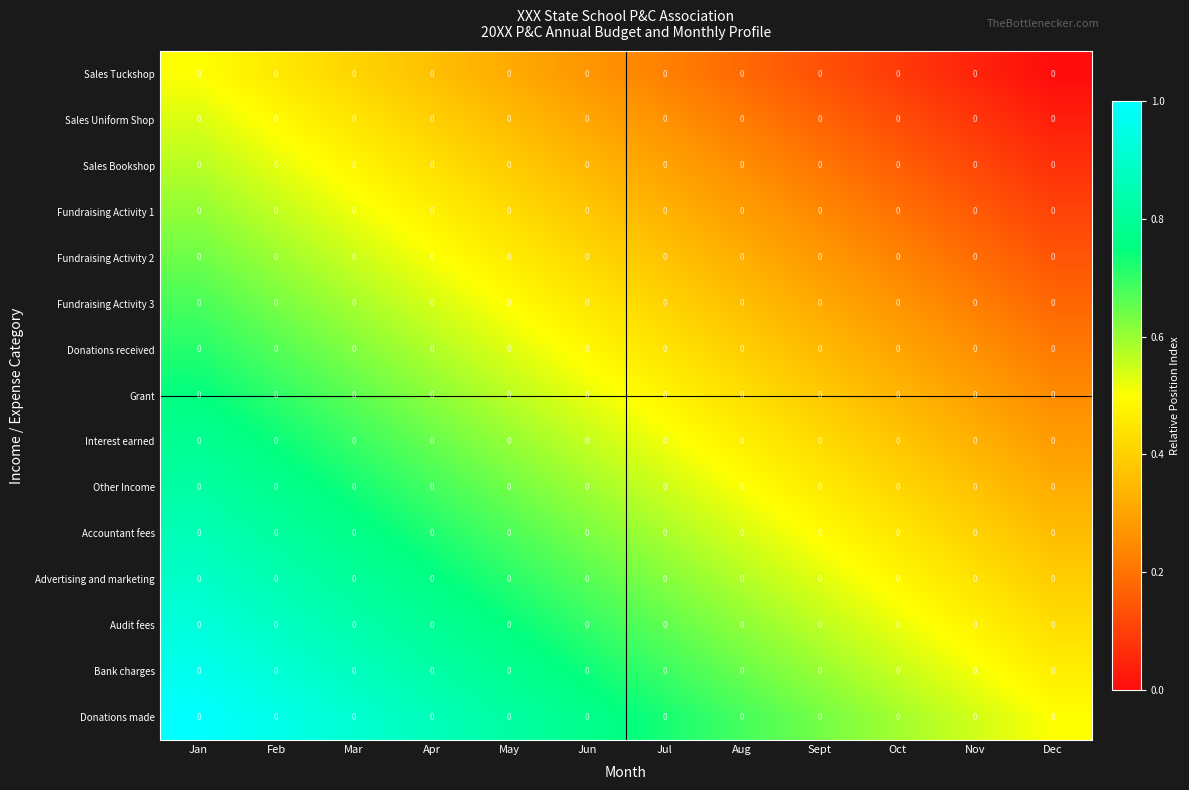

Which series has the largest range (max minus min)?

Sales Tuckshop